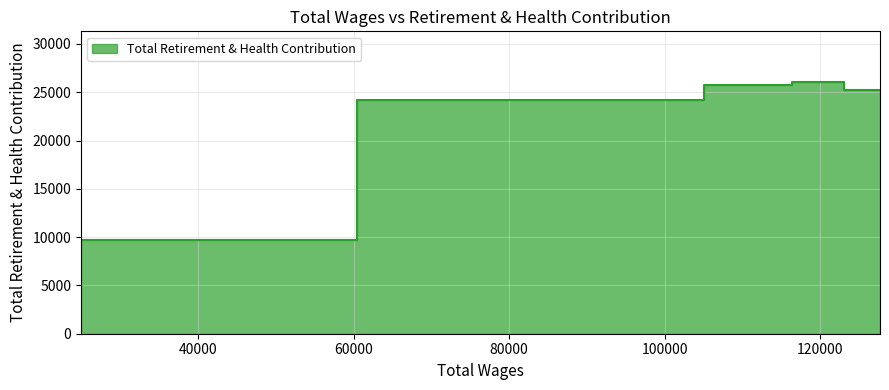

How many lines are shown in the chart?

1